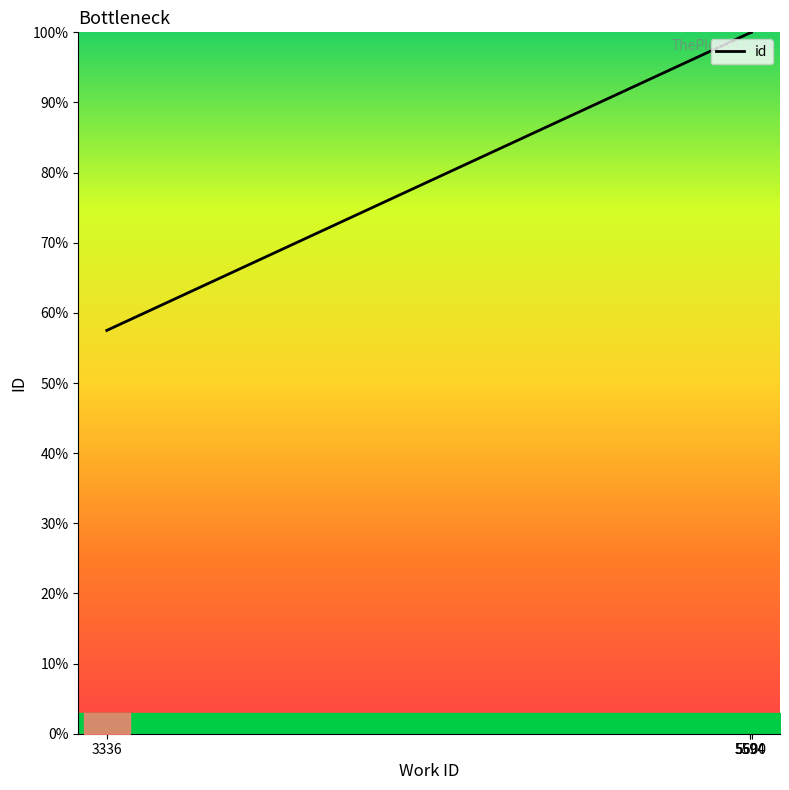

At which category does the chart reach its minimum across all series?

3336